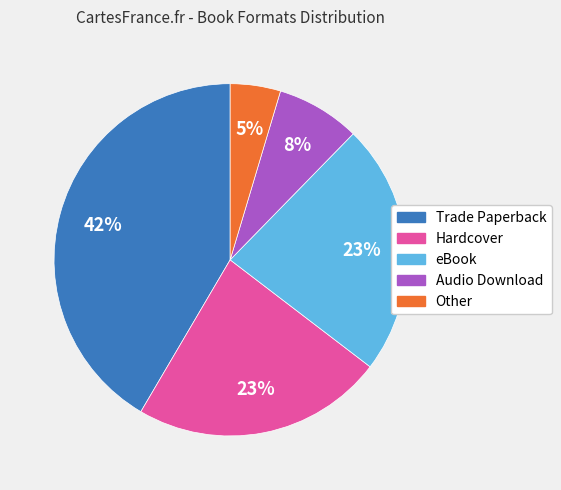

To the nearest percent, what is the difference between the Other and Trade Paperback slice percentages?

37%